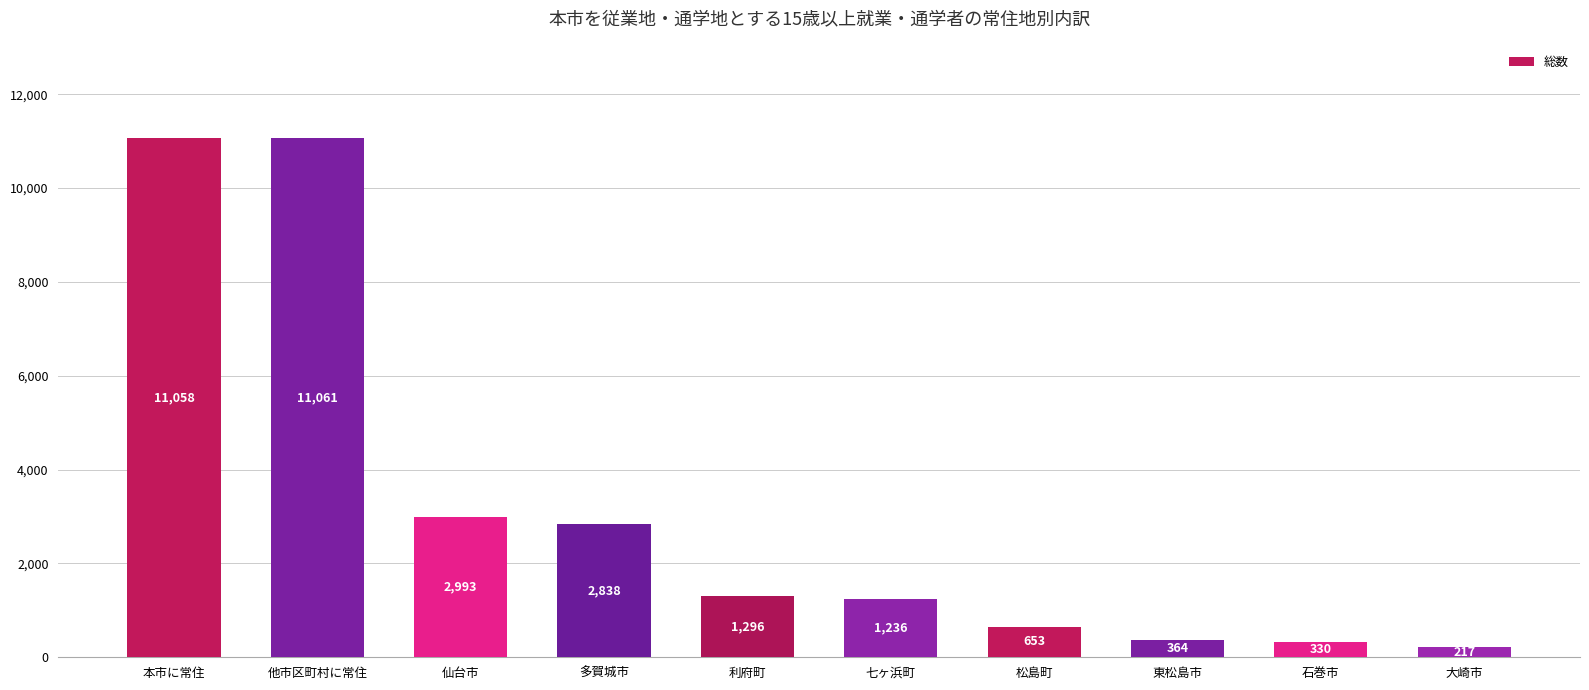

At which category does the chart reach its peak across all series?

他市区町村に常住